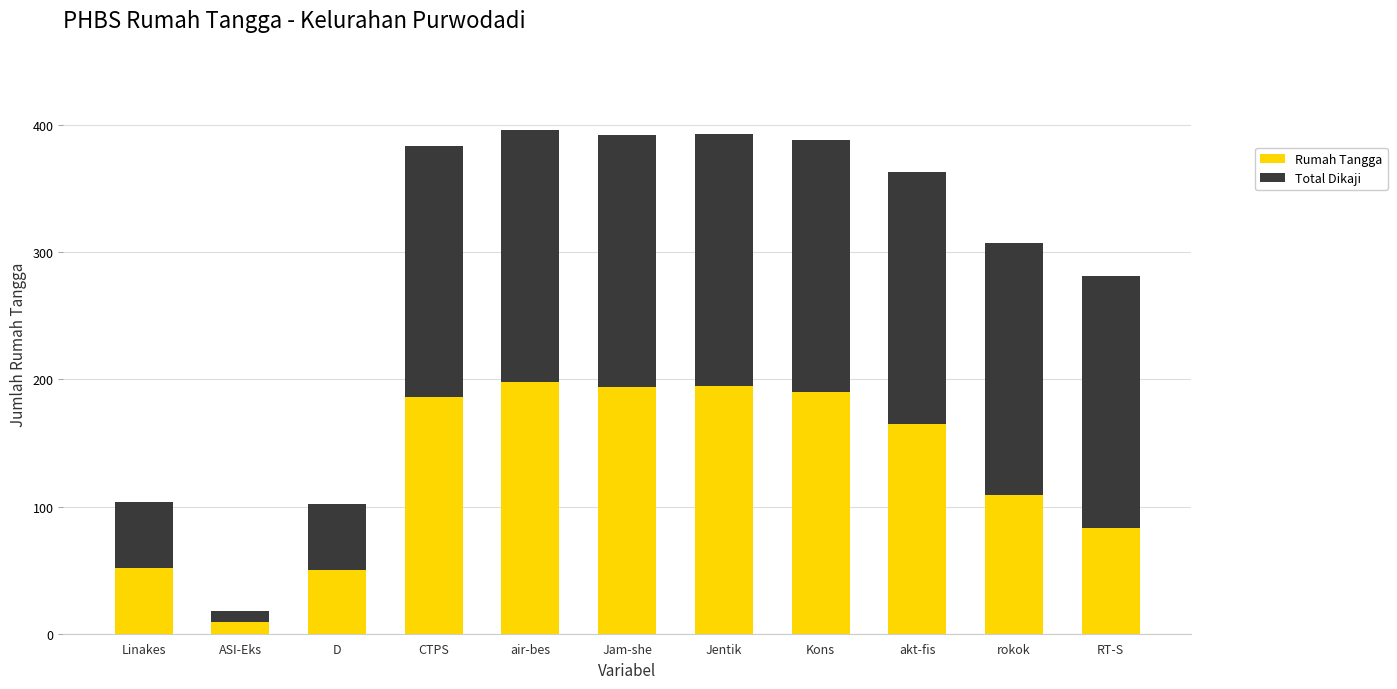

The value of Rumah Tangga at Kons is 290. True or false?

False